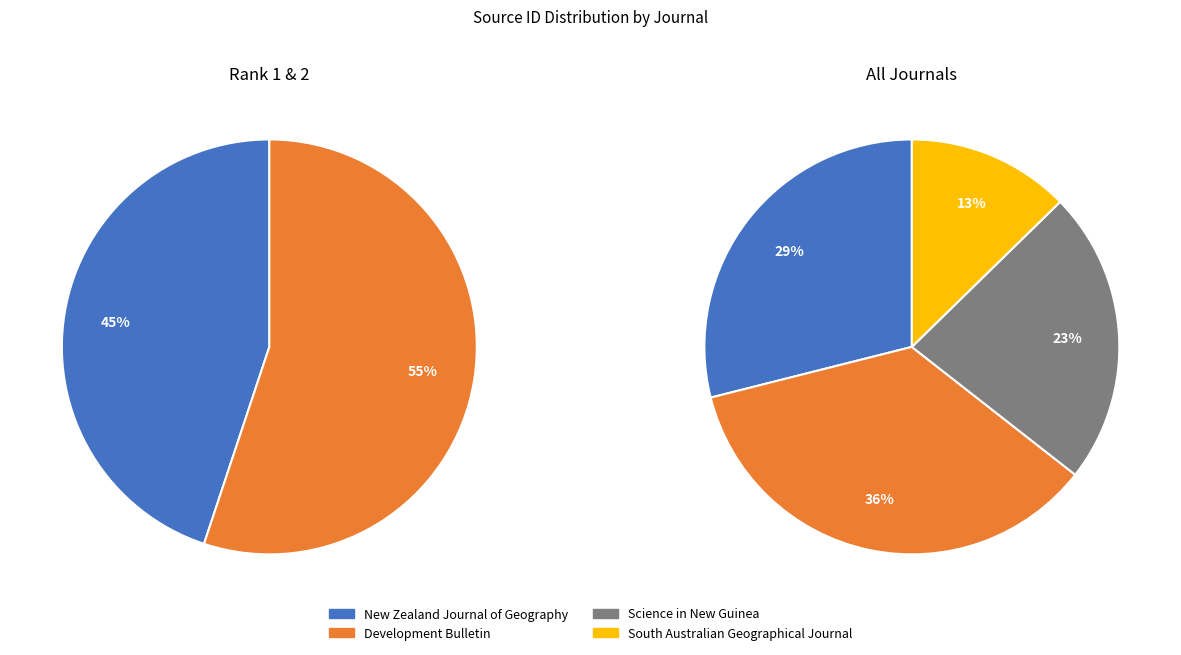

Count the number of slices in the pie.

4